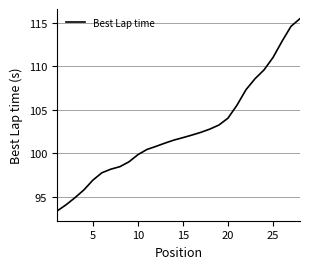

Reading left to right, list all the values displayed in this chart.

93.4	94.1	94.9	95.8	96.9	97.8	98.2	98.5	99.0	99.8	100.4	100.8	101.2	101.5	101.8	102.1	102.4	102.8	103.2	104.0	105.5	107.3	108.6	109.6	111.0	112.8	114.6	115.5